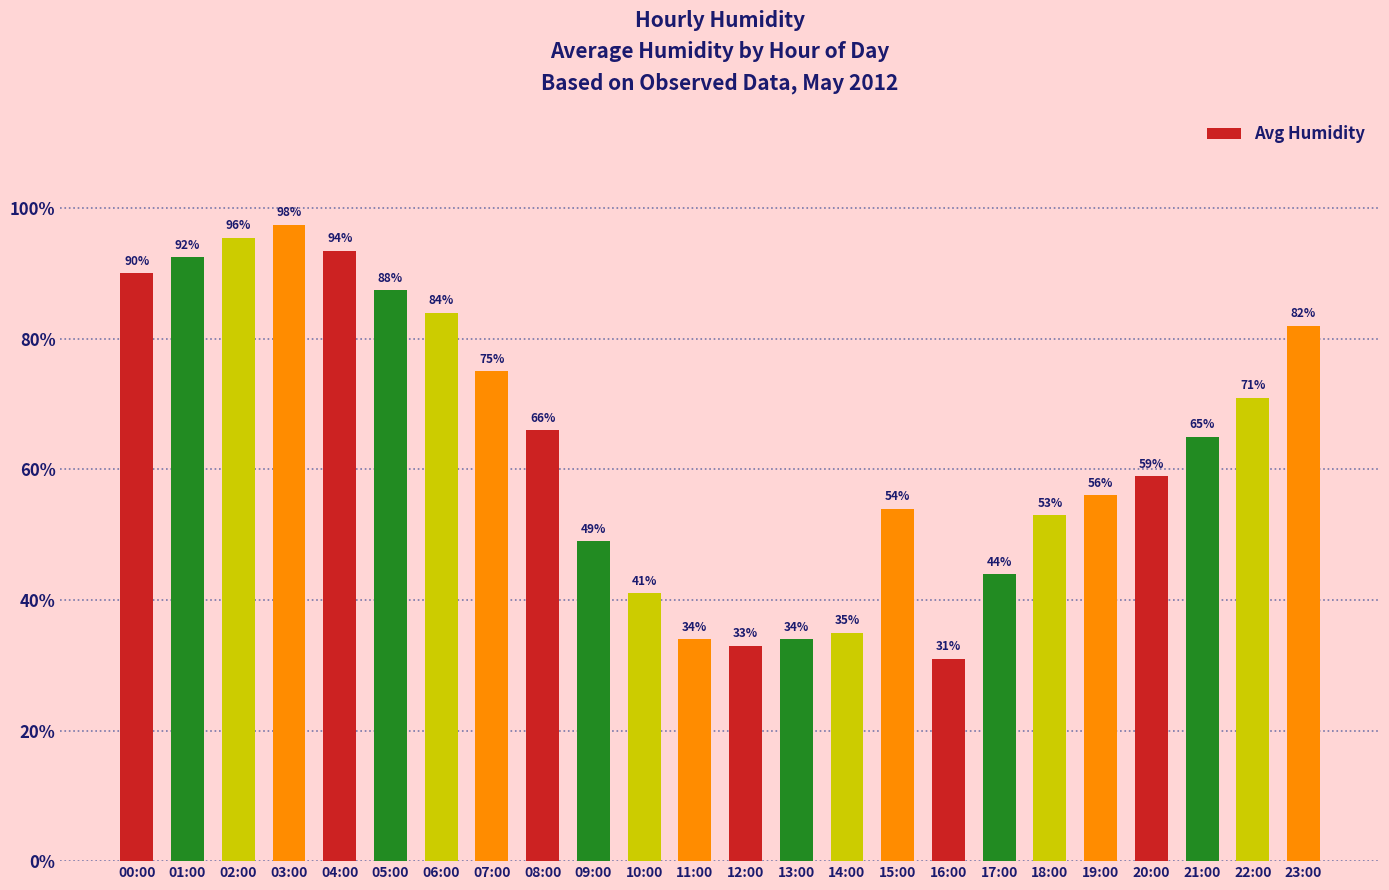

What is the minimum value shown in the chart?

31.0